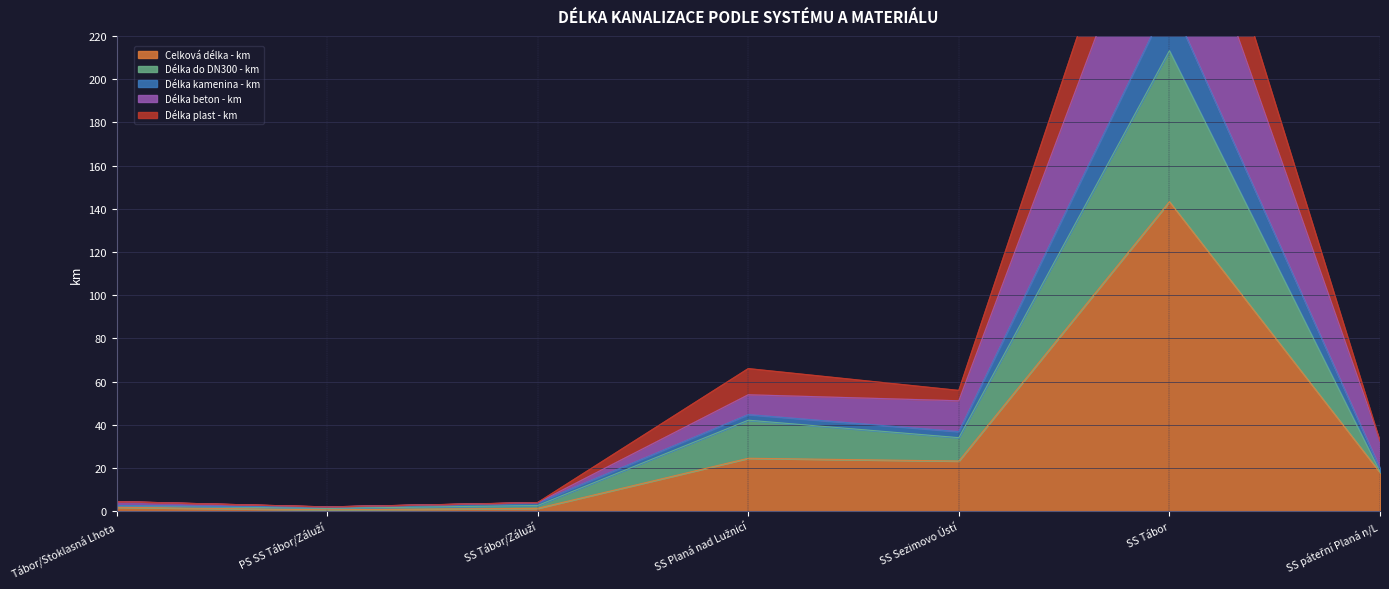

What is the sum of all Celková délka - km values?

212.7